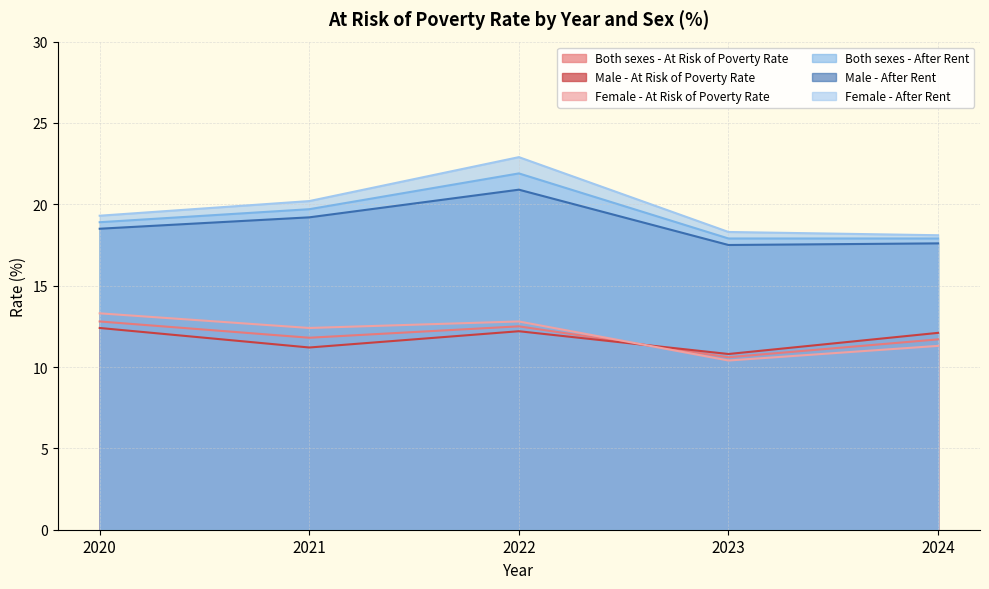

What are all the series names shown in the legend?

Both sexes - At Risk of Poverty Rate, Male - At Risk of Poverty Rate, Female - At Risk of Poverty Rate, Both sexes - After Rent, Male - After Rent, Female - After Rent